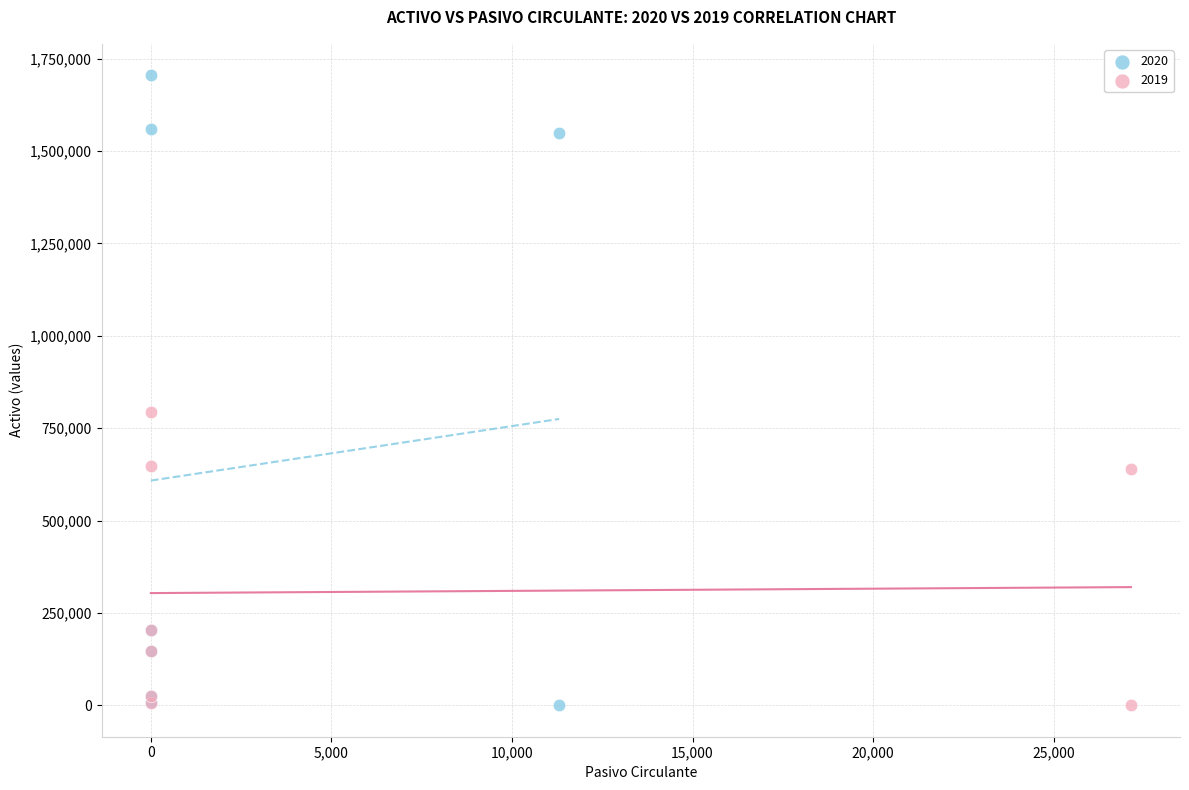

Which series contains the highest Y value?

2020